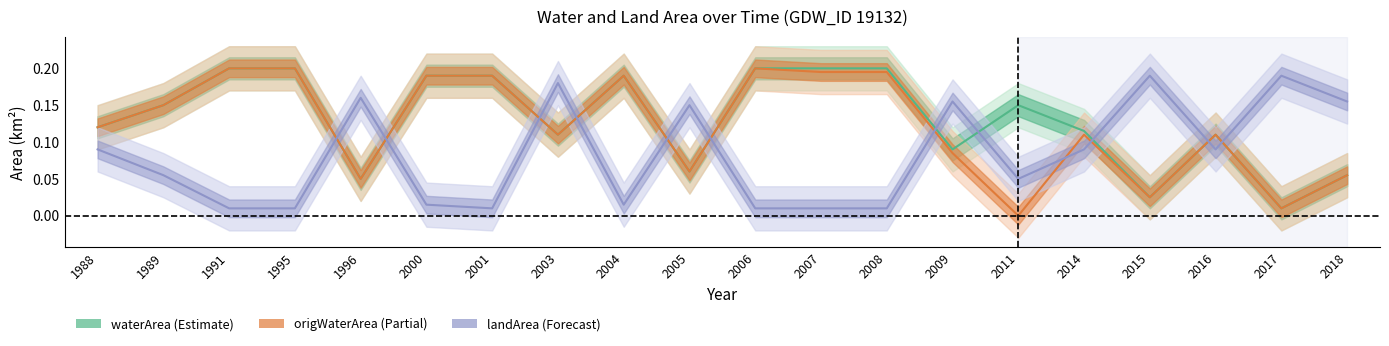

At which category is the sum across all series the highest?

1991